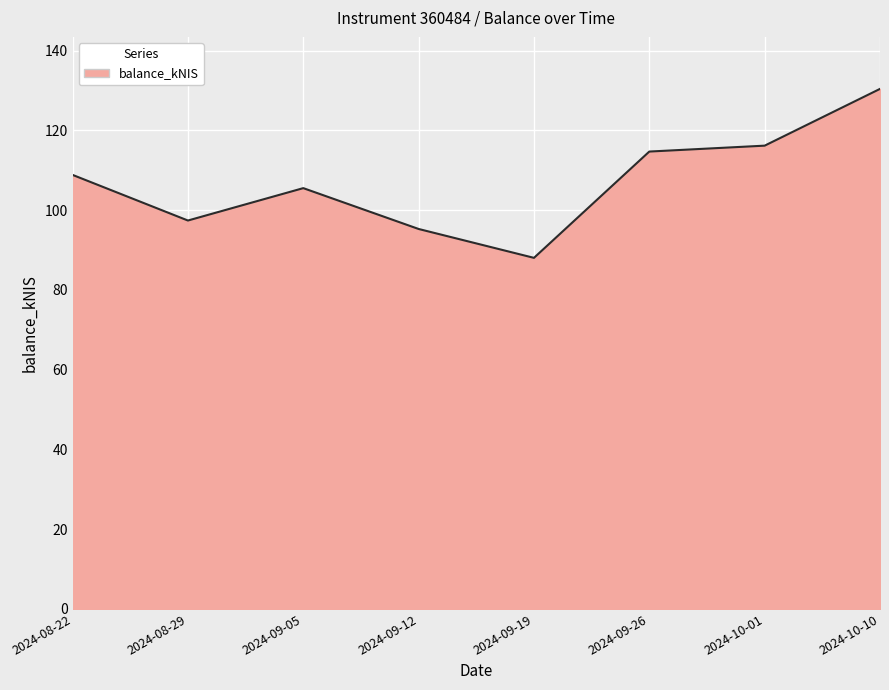

How many lines are shown in the chart?

1